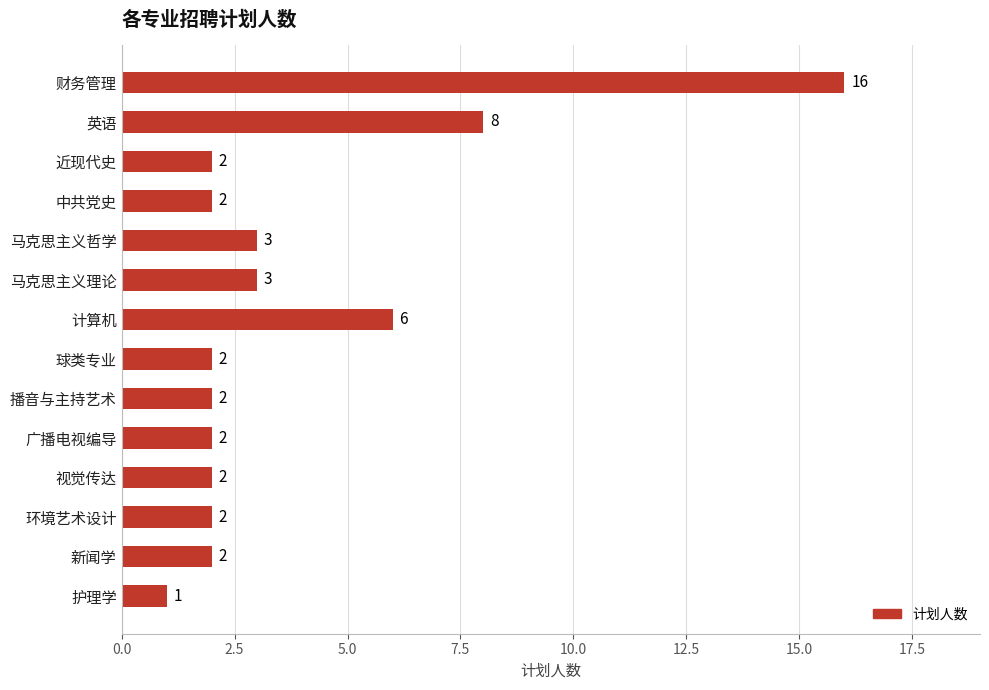

What is the minimum value shown in the chart?

1